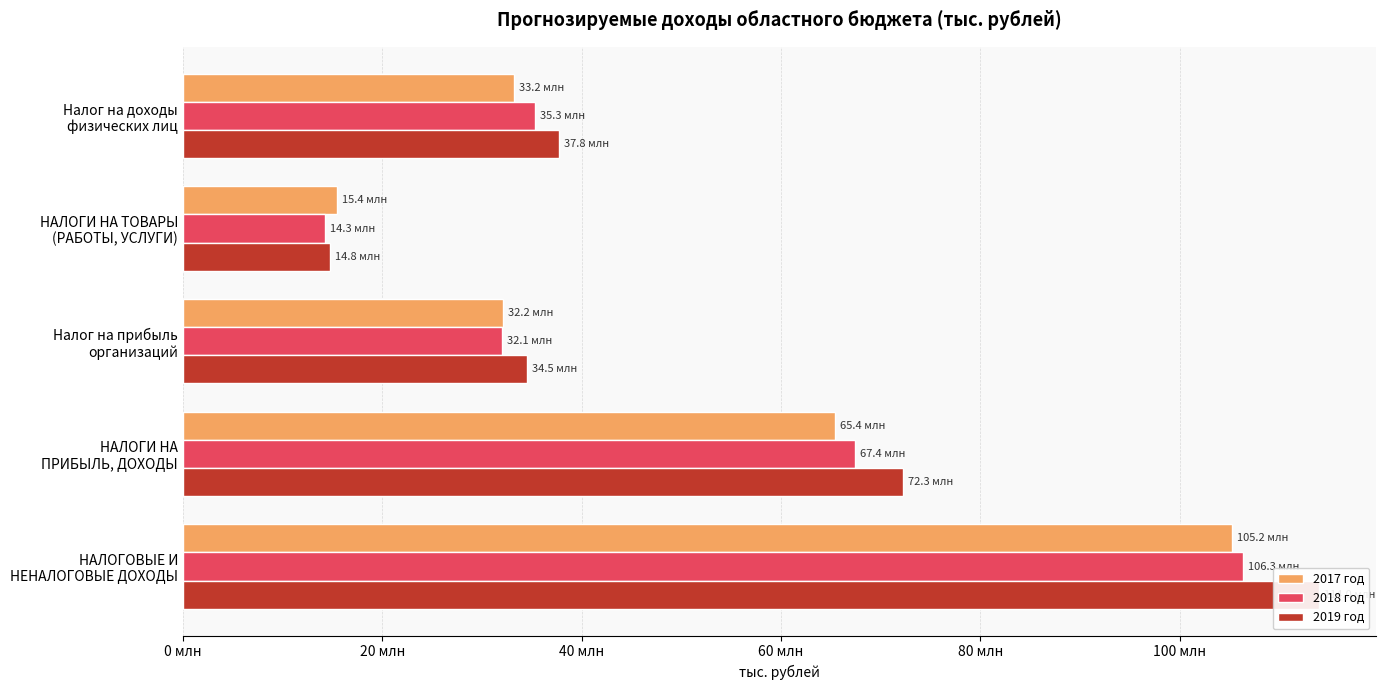

How many groups of bars are there?

5